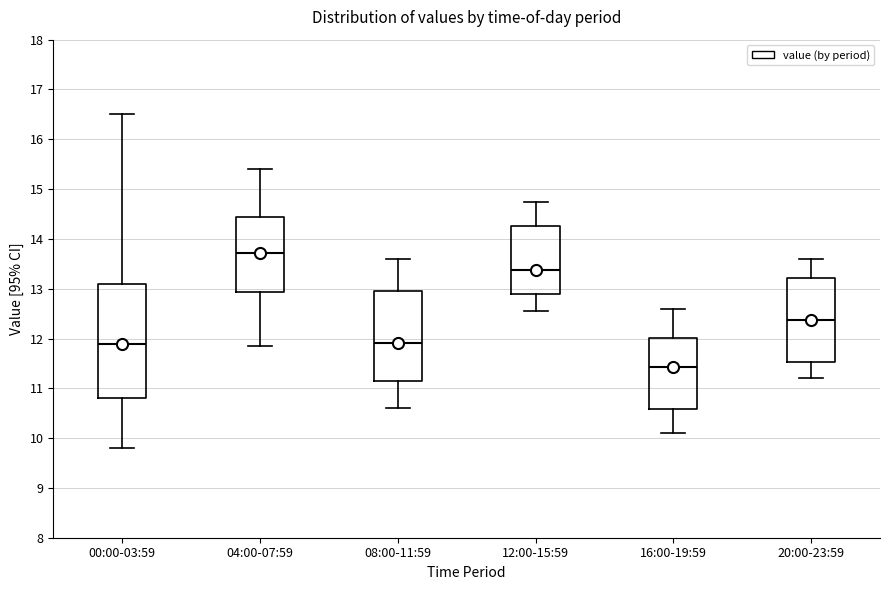

Reading left to right, transcribe this box plot: for each box, give where its median line is, the range the box spans, and where its two whiskers end, as read against the y-axis. The values are not printed on the chart, so give them approximately, as read against the axis.

00:00-03:59: median 11.9, box 10.8 to 13.1, whiskers 9.8 to 16.5
04:00-07:59: median 13.7, box 12.9 to 14.4, whiskers 11.9 to 15.4
08:00-11:59: median 11.9, box 11.1 to 13.0, whiskers 10.6 to 13.6
12:00-15:59: median 13.4, box 12.9 to 14.3, whiskers 12.6 to 14.8
16:00-19:59: median 11.4, box 10.6 to 12.0, whiskers 10.1 to 12.6
20:00-23:59: median 12.4, box 11.5 to 13.2, whiskers 11.2 to 13.6